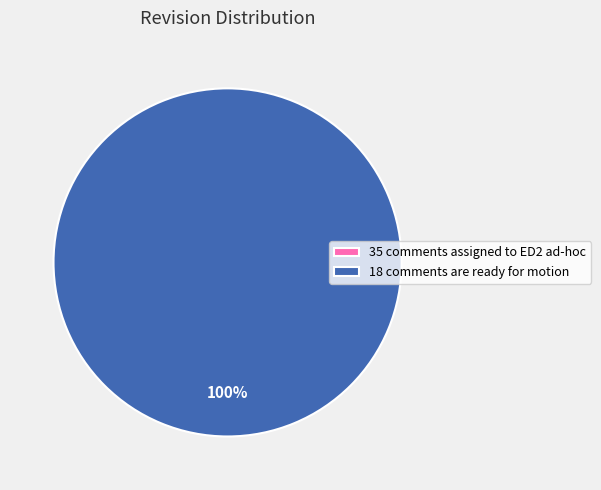

Does 18 comments are ready for motion account for over 50% of the chart?

Yes